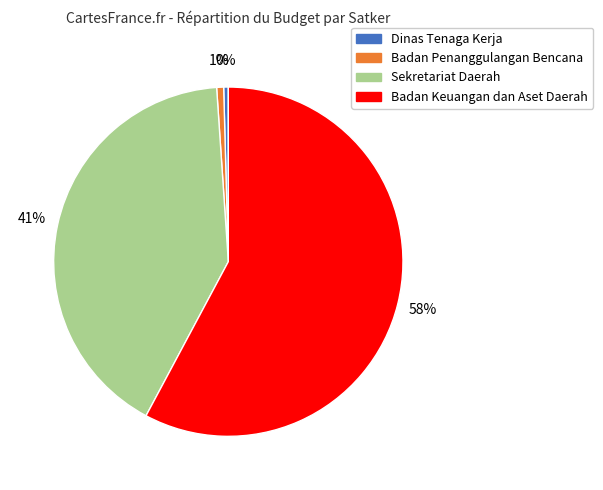

To the nearest percent, what is the average slice percentage?

25%